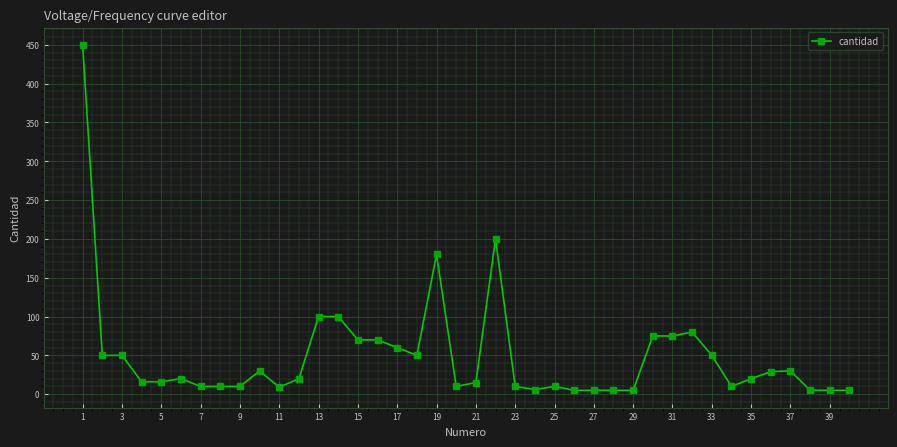

How many categories are shown in the chart?

40